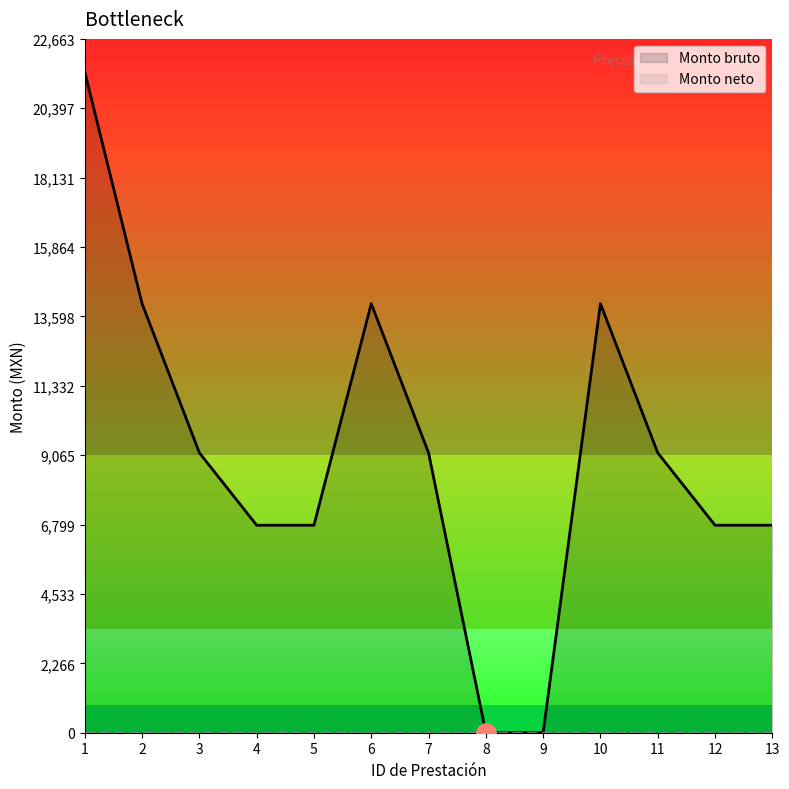

At how many categories does at least one series exceed 9491?

4